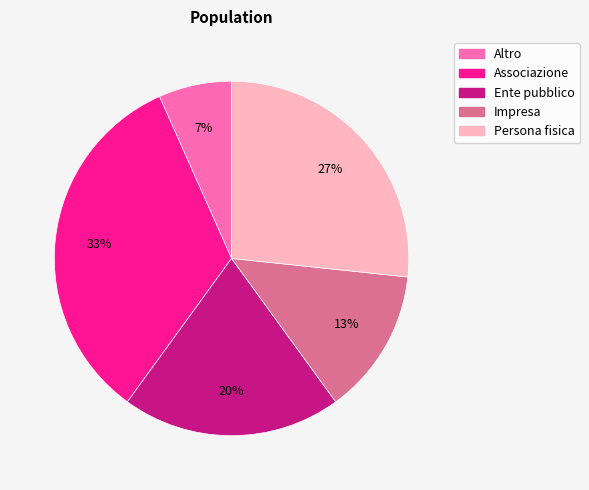

Is it true that Persona fisica is 27% of the pie?

True